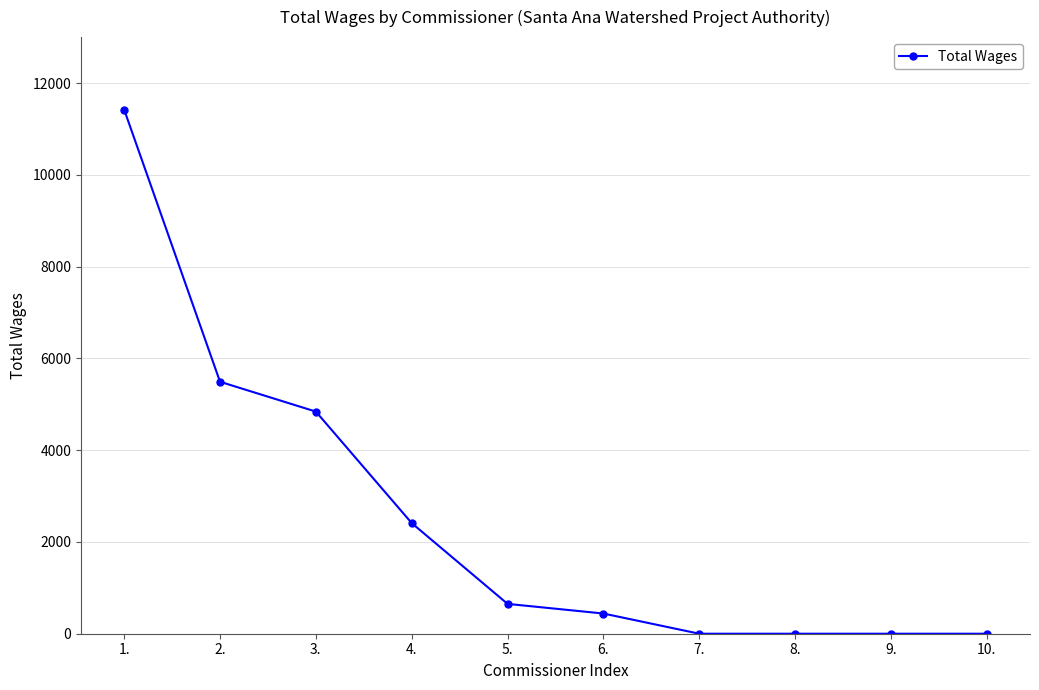

Is this an area chart (filled region under the line)?

No